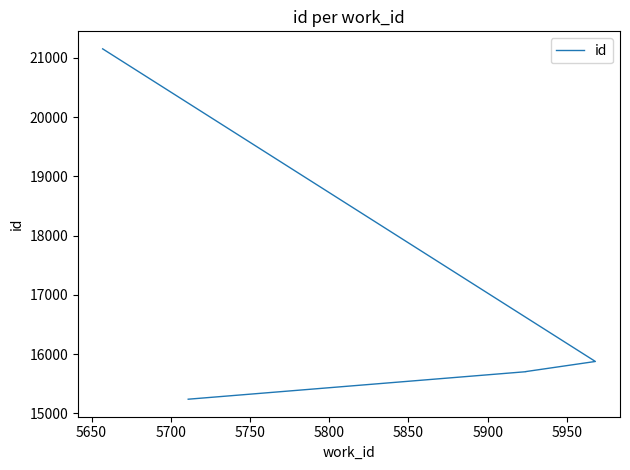

Is this an area chart (filled region under the line)?

No